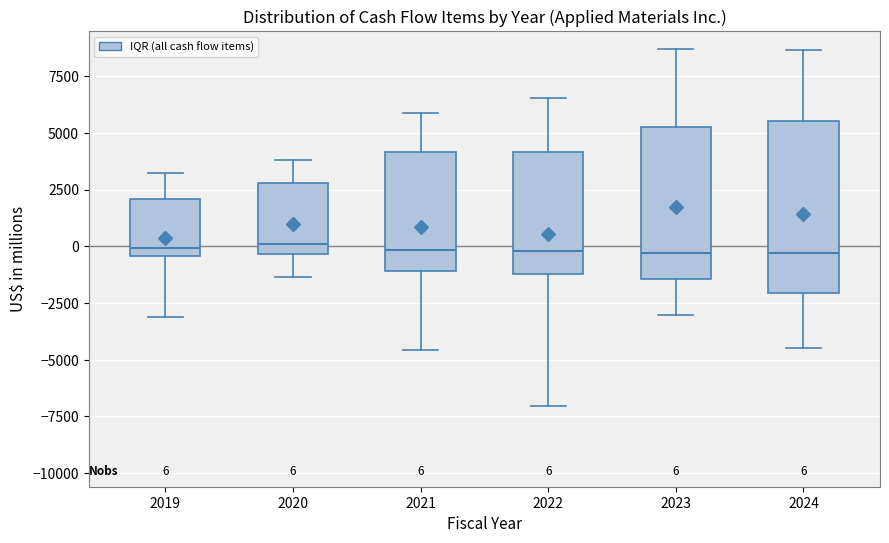

Which box is the tallest, from its lower edge to its upper edge?

2024